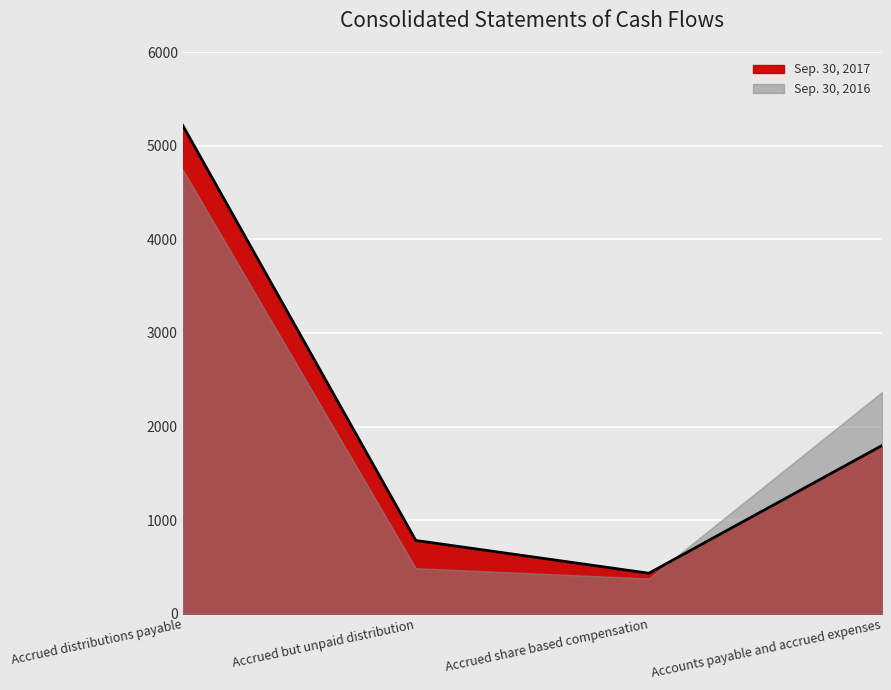

Rank the categories by value from lowest to highest.

Accrued share based compensation, Accrued but unpaid distribution, Accounts payable and accrued expenses, Accrued distributions payable